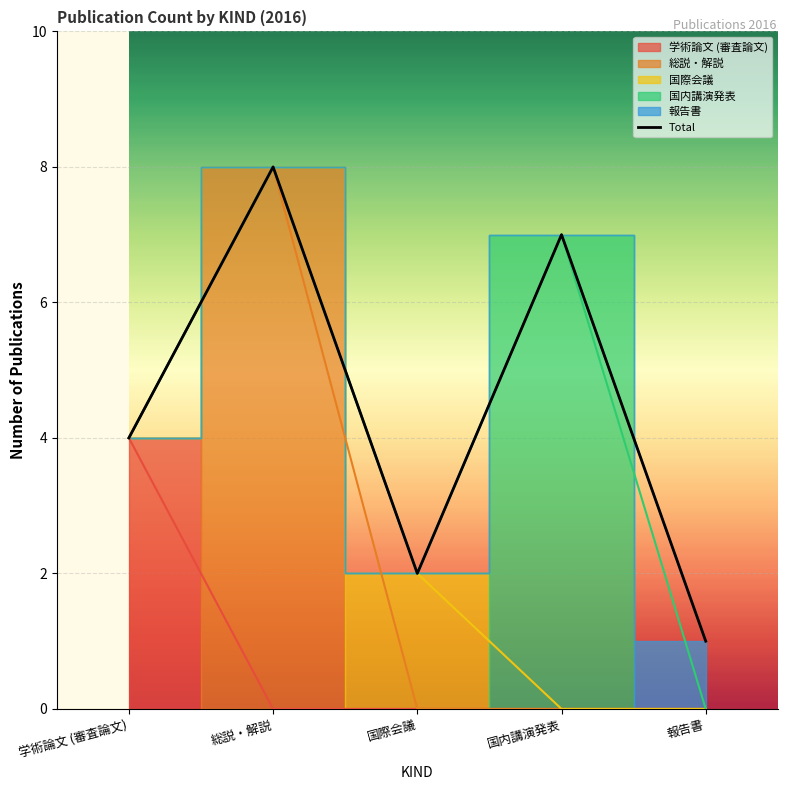

Reading right to left, extract all data points from this chart.

1	7	2	8	4